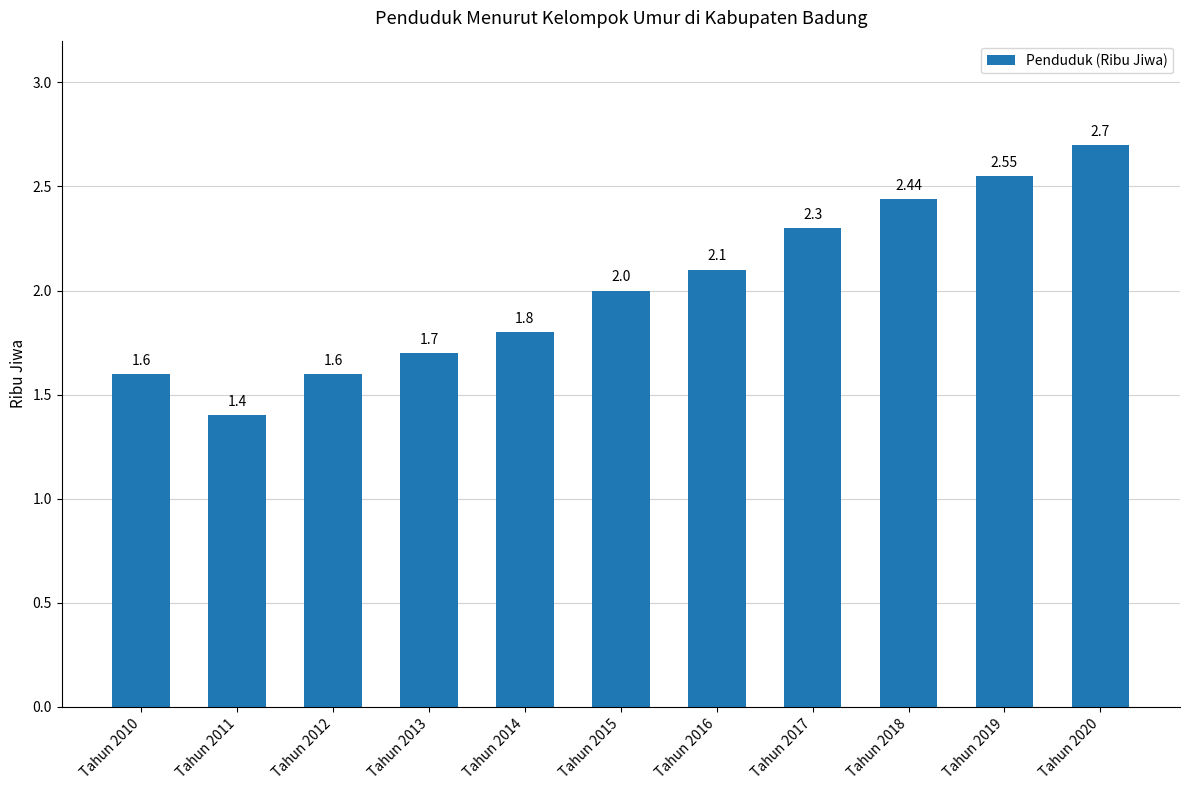

What is the average value?

2.0